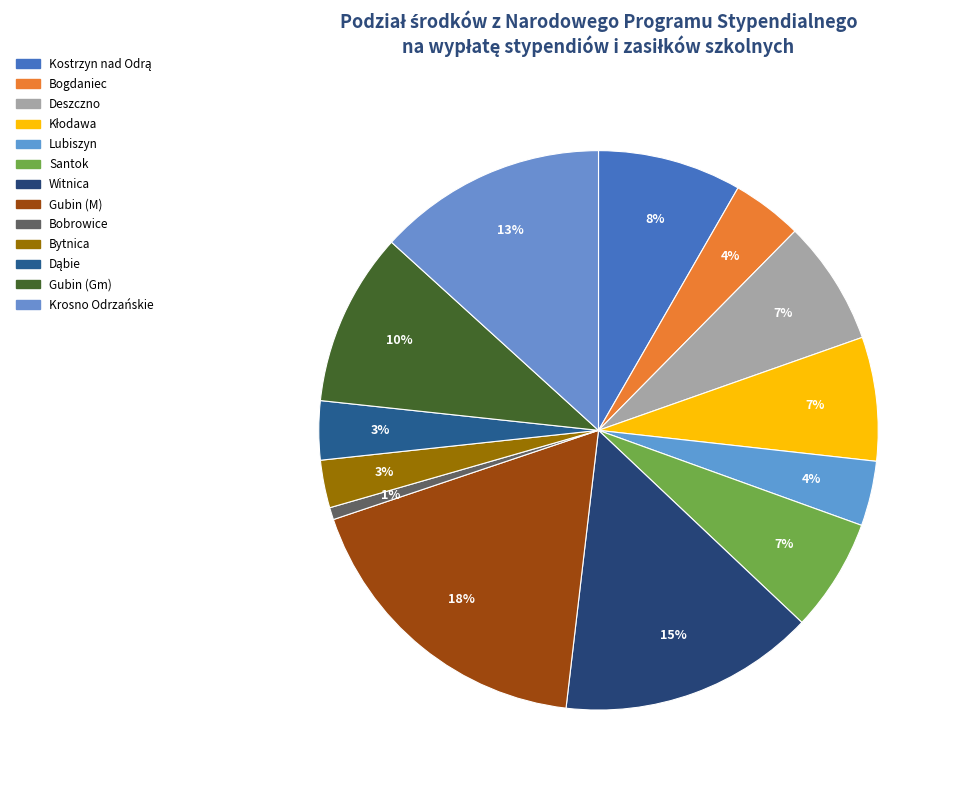

Is there any slice that represents more than half of the pie?

No